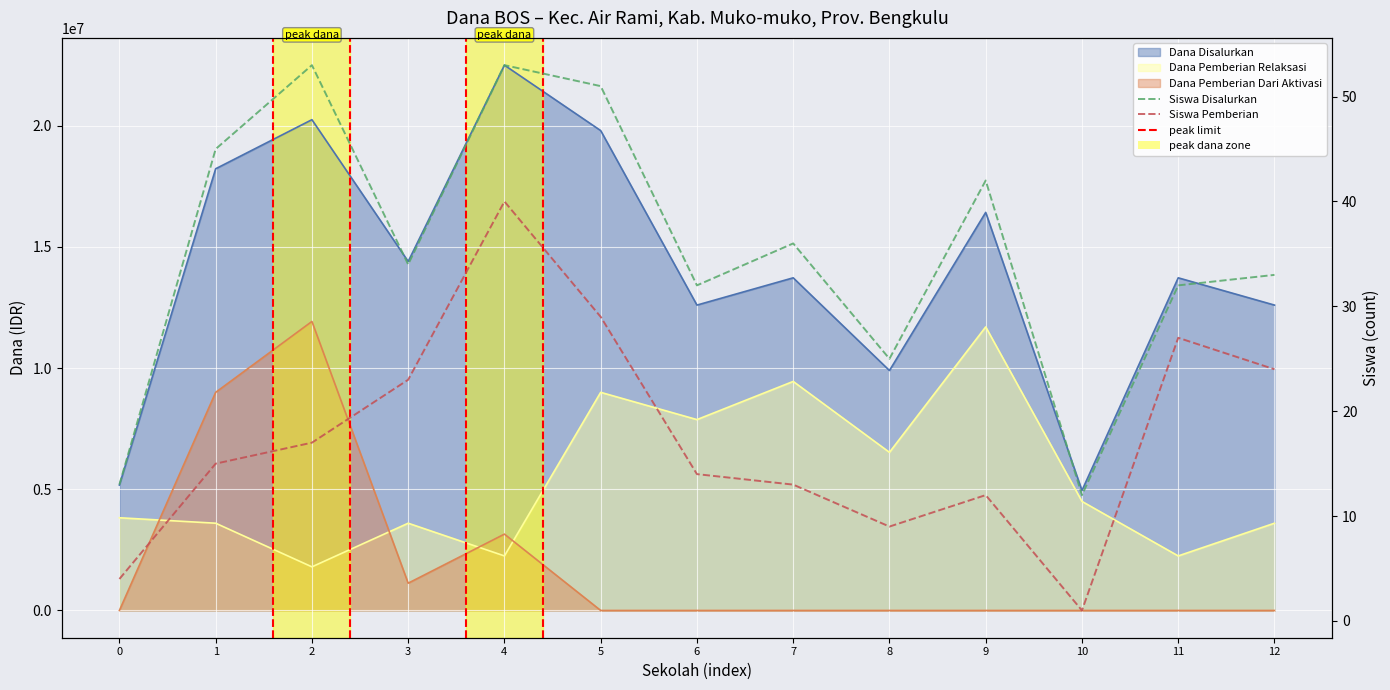

Rank the categories by Siswa Pemberian value from highest to lowest.

4, 5, 11, 12, 3, 2, 1, 6, 7, 9, 8, 0, 10